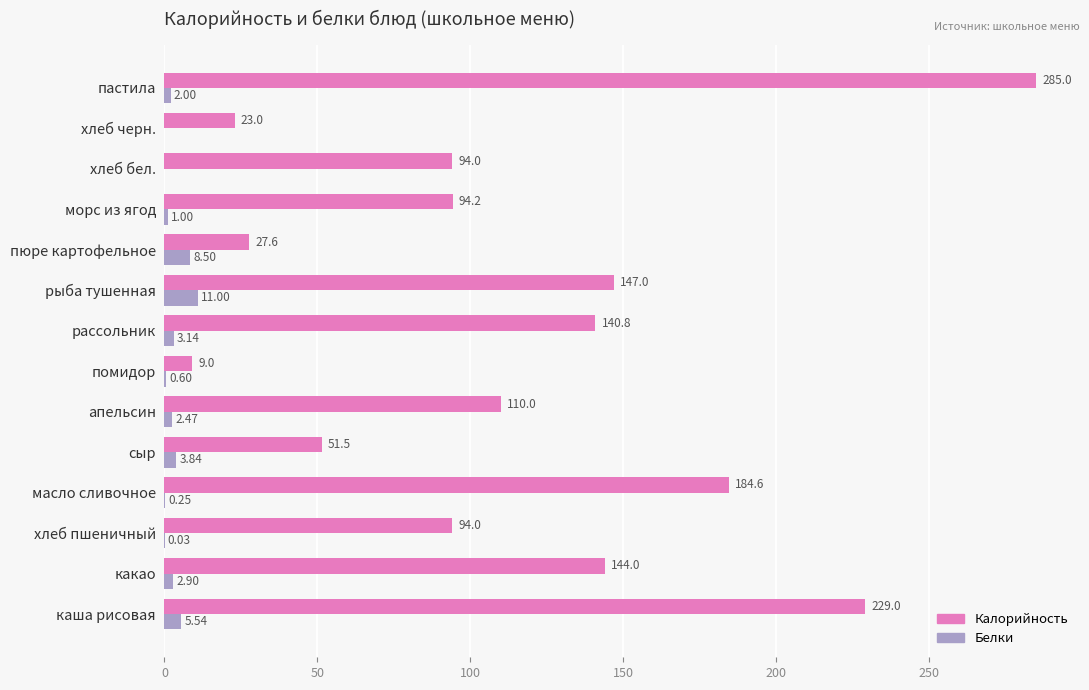

What is the sum of the Калорийность values at пастила and апельсин?

395.0